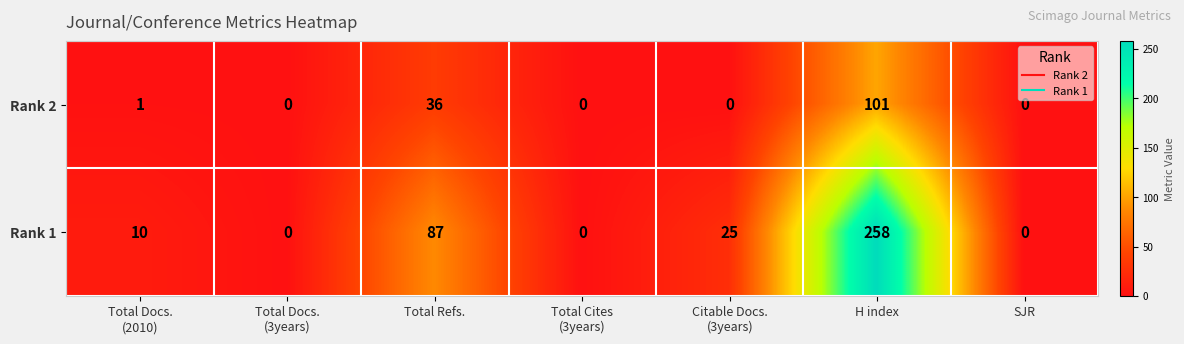

How many series are shown in this chart?

2